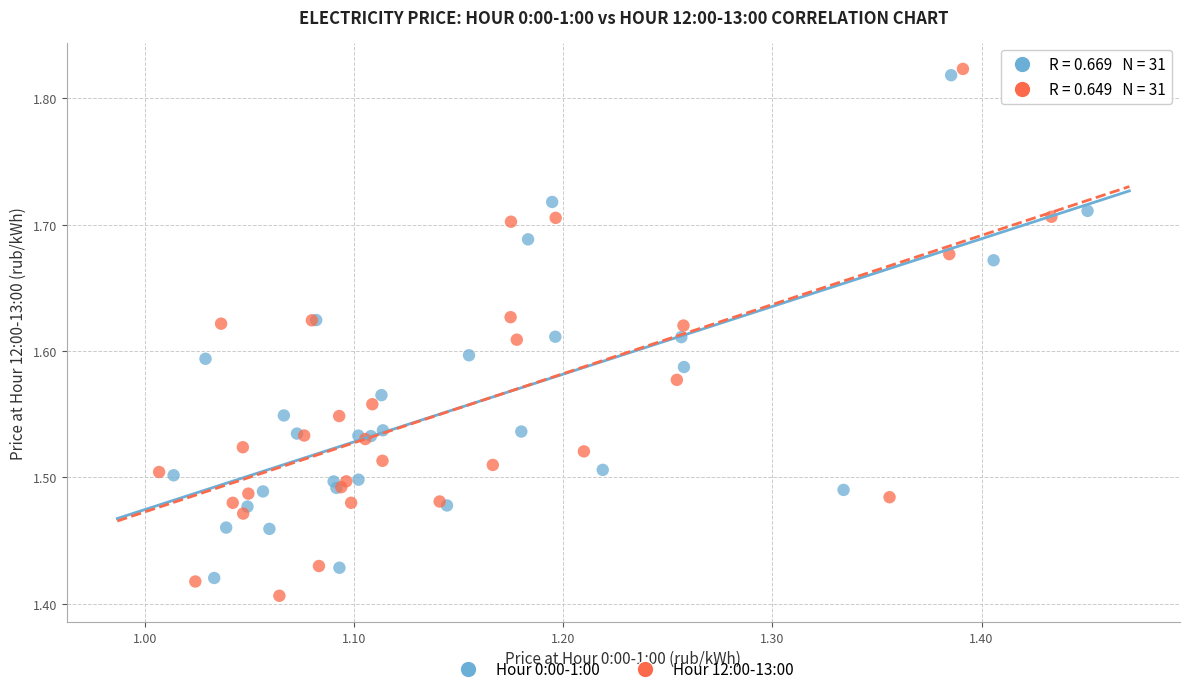

What are all the series names shown in the legend?

Hour 0:00-1:00, Hour 12:00-13:00